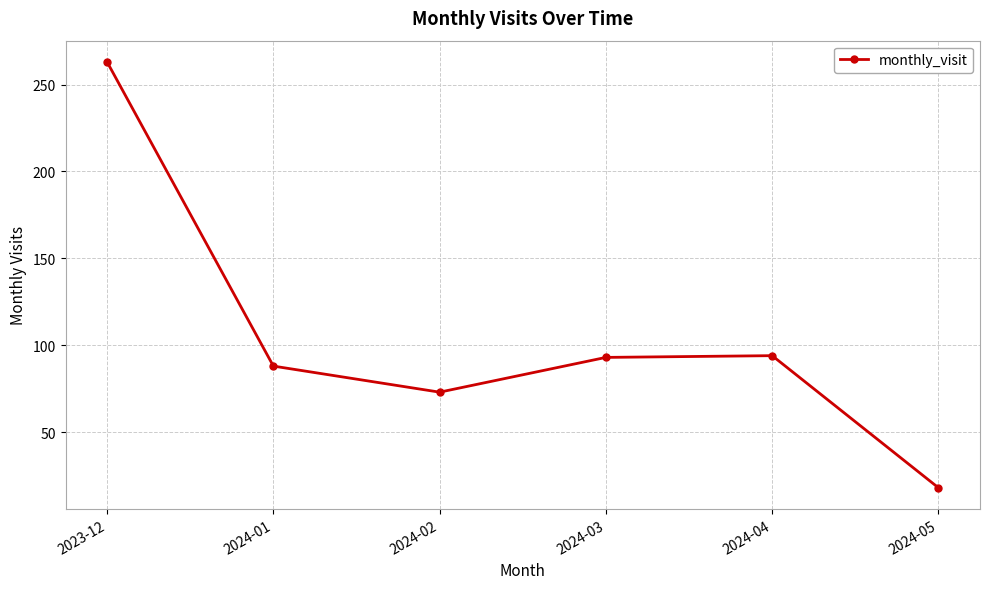

Which label corresponds to the smallest value in the chart?

2024-05